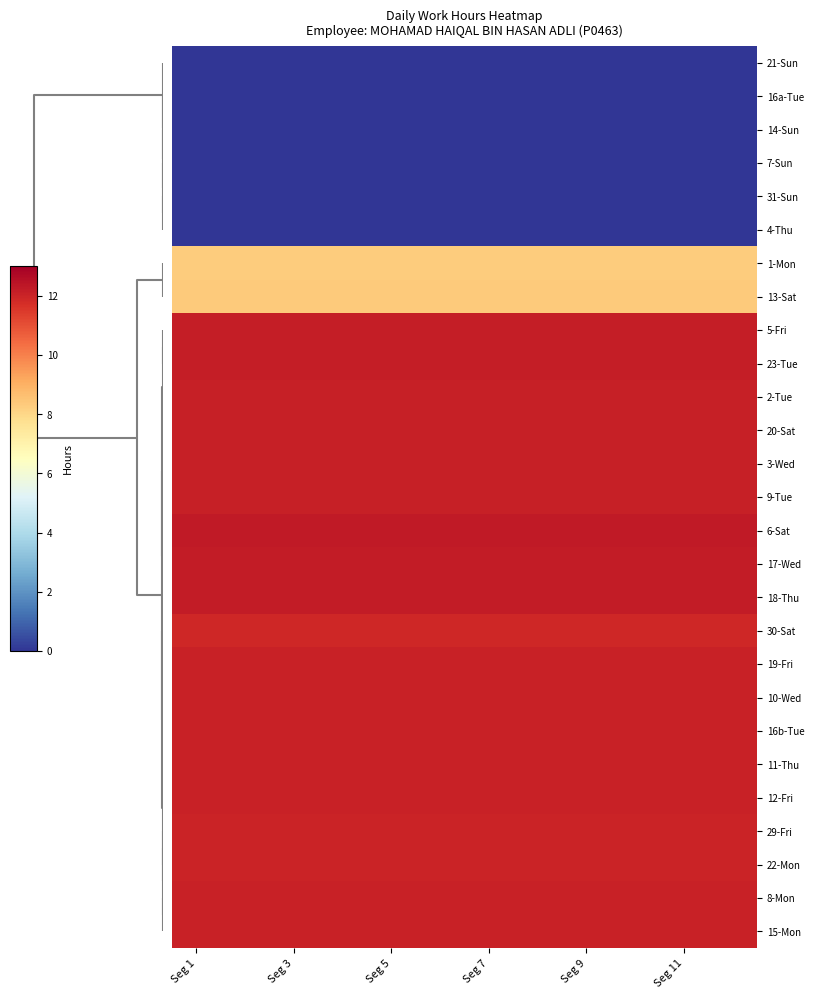

Reading left to right, extract all data points from this chart.

21-Sun: 0.0	0.0	0.0	0.0	0.0	0.0	0.0	0.0	0.0	0.0	0.0	0.0
16a-Tue: 0.0	0.0	0.0	0.0	0.0	0.0	0.0	0.0	0.0	0.0	0.0	0.0
14-Sun: 0.0	0.0	0.0	0.0	0.0	0.0	0.0	0.0	0.0	0.0	0.0	0.0
7-Sun: 0.0	0.0	0.0	0.0	0.0	0.0	0.0	0.0	0.0	0.0	0.0	0.0
31-Sun: 0.0	0.0	0.0	0.0	0.0	0.0	0.0	0.0	0.0	0.0	0.0	0.0
4-Thu: 0.0	0.0	0.0	0.0	0.0	0.0	0.0	0.0	0.0	0.0	0.0	0.0
1-Mon: 8.3	8.3	8.3	8.3	8.3	8.3	8.3	8.3	8.3	8.3	8.3	8.3
13-Sat: 8.3	8.3	8.3	8.3	8.3	8.3	8.3	8.3	8.3	8.3	8.3	8.3
5-Fri: 12.2	12.2	12.2	12.2	12.2	12.2	12.2	12.2	12.2	12.2	12.2	12.2
23-Tue: 12.2	12.2	12.2	12.2	12.2	12.2	12.2	12.2	12.2	12.2	12.2	12.2
2-Tue: 12.1	12.1	12.1	12.1	12.1	12.1	12.1	12.1	12.1	12.1	12.1	12.1
20-Sat: 12.1	12.1	12.1	12.1	12.1	12.1	12.1	12.1	12.1	12.1	12.1	12.1
3-Wed: 12.1	12.1	12.1	12.1	12.1	12.1	12.1	12.1	12.1	12.1	12.1	12.1
9-Tue: 12.1	12.1	12.1	12.1	12.1	12.1	12.1	12.1	12.1	12.1	12.1	12.1
6-Sat: 12.3	12.3	12.3	12.3	12.3	12.3	12.3	12.3	12.3	12.3	12.3	12.3
17-Wed: 12.2	12.2	12.2	12.2	12.2	12.2	12.2	12.2	12.2	12.2	12.2	12.2
18-Thu: 12.2	12.2	12.2	12.2	12.2	12.2	12.2	12.2	12.2	12.2	12.2	12.2
30-Sat: 11.9	11.9	11.9	11.9	11.9	11.9	11.9	11.9	11.9	11.9	11.9	11.9
19-Fri: 12.1	12.1	12.1	12.1	12.1	12.1	12.1	12.1	12.1	12.1	12.1	12.1
10-Wed: 12.1	12.1	12.1	12.1	12.1	12.1	12.1	12.1	12.1	12.1	12.1	12.1
16b-Tue: 12.1	12.1	12.1	12.1	12.1	12.1	12.1	12.1	12.1	12.1	12.1	12.1
11-Thu: 12.1	12.1	12.1	12.1	12.1	12.1	12.1	12.1	12.1	12.1	12.1	12.1
12-Fri: 12.1	12.1	12.1	12.1	12.1	12.1	12.1	12.1	12.1	12.1	12.1	12.1
29-Fri: 12.0	12.0	12.0	12.0	12.0	12.0	12.0	12.0	12.0	12.0	12.0	12.0
22-Mon: 12.0	12.0	12.0	12.0	12.0	12.0	12.0	12.0	12.0	12.0	12.0	12.0
8-Mon: 12.0	12.0	12.0	12.0	12.0	12.0	12.0	12.0	12.0	12.0	12.0	12.0
15-Mon: 12.1	12.1	12.1	12.1	12.1	12.1	12.1	12.1	12.1	12.1	12.1	12.1